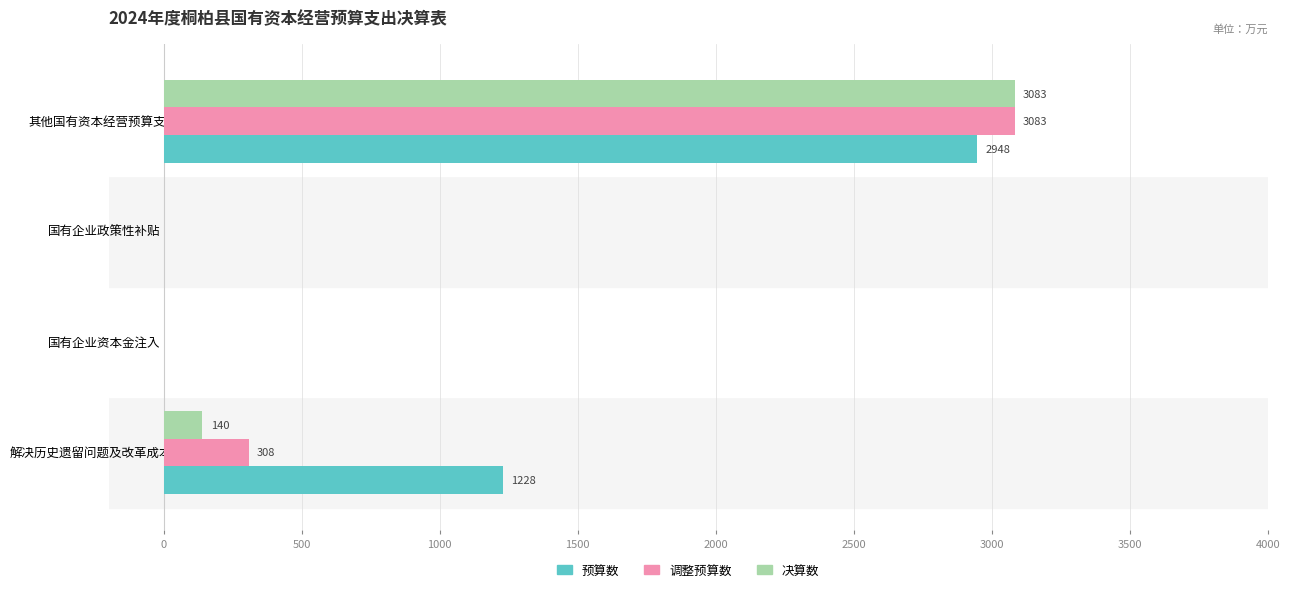

Which series changed the most between 解决历史遗留问题及改革成本支出 and 国有企业政策性补贴?

预算数